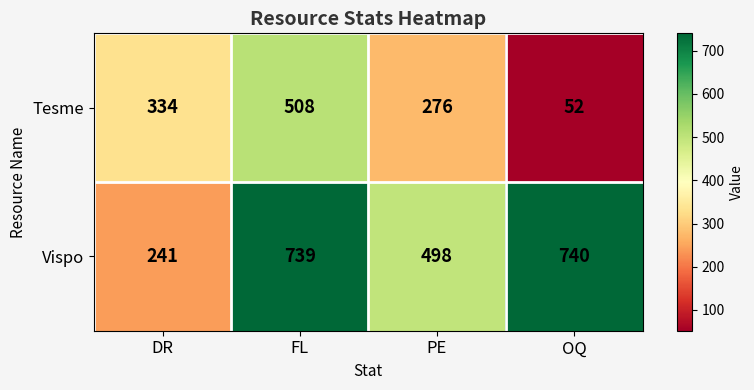

What is the difference between the second highest and second lowest values in the Vispo series?

241